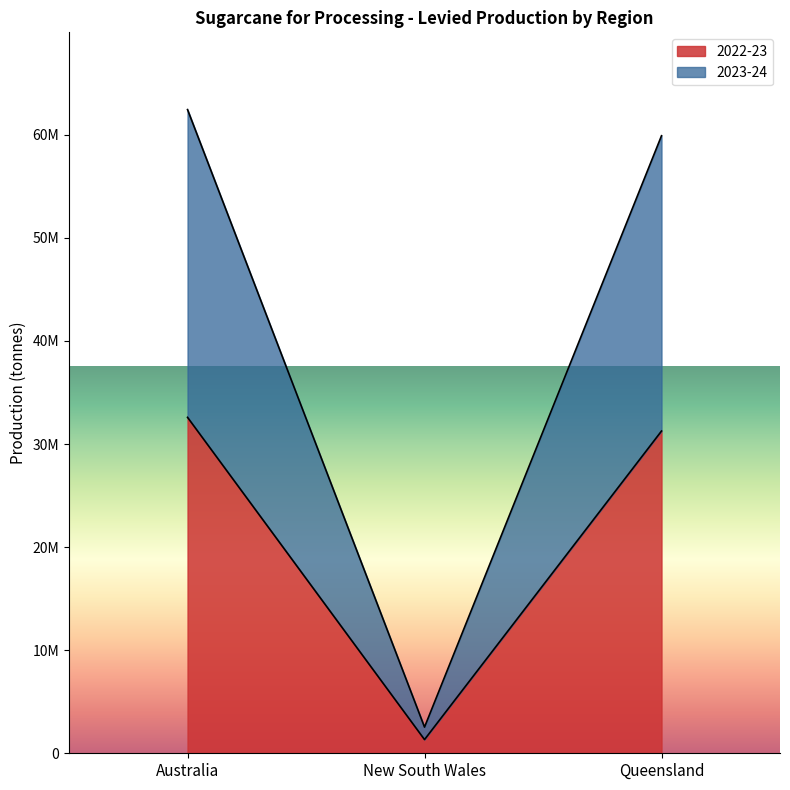

List the series in order of their peak value, lowest first.

2022-23, 2023-24